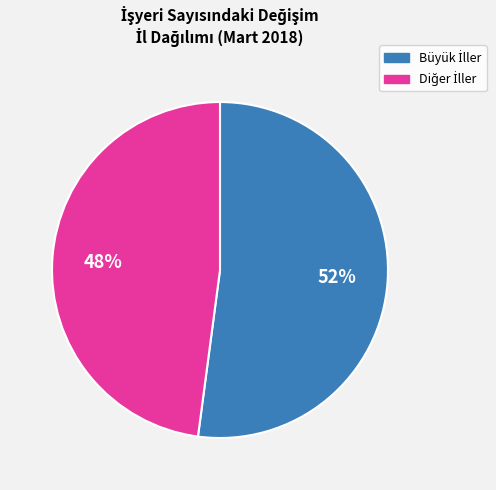

To the nearest percent, what is the average slice percentage?

50%